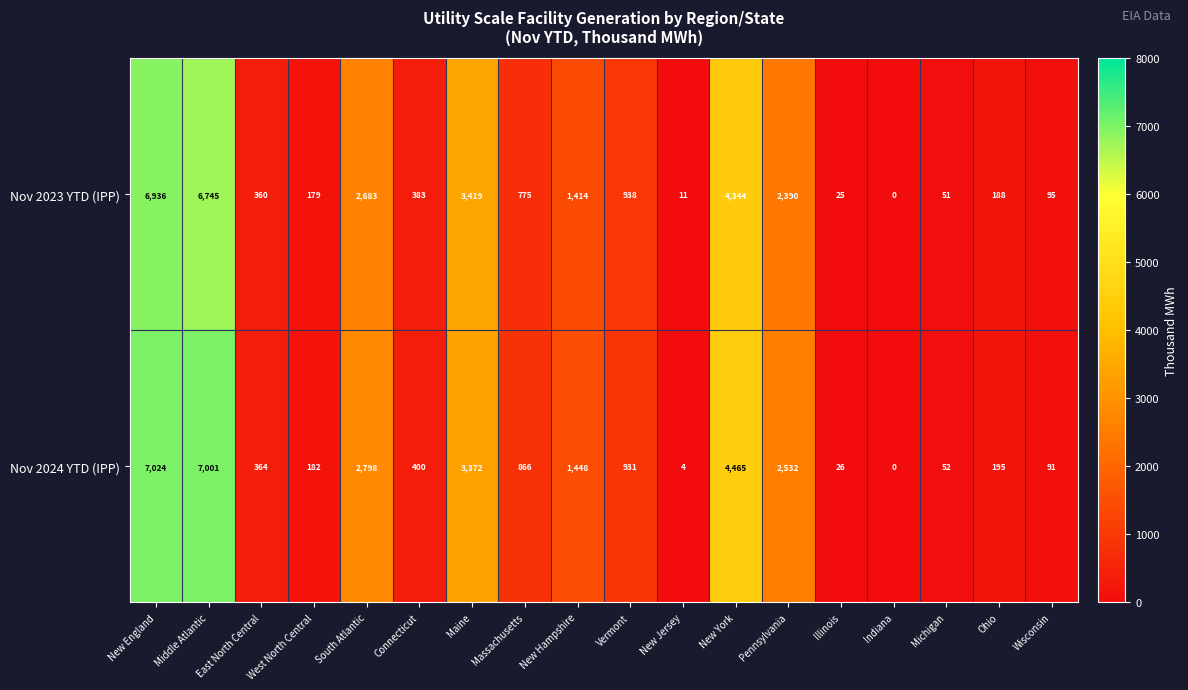

How many values in the Nov 2023 YTD (IPP) series are below 775?

9